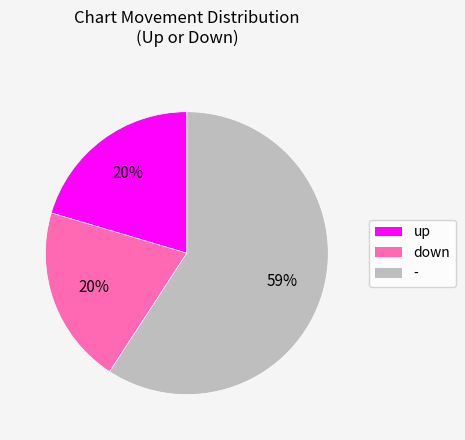

What is the ratio of the value at up to the value at down?

1.0